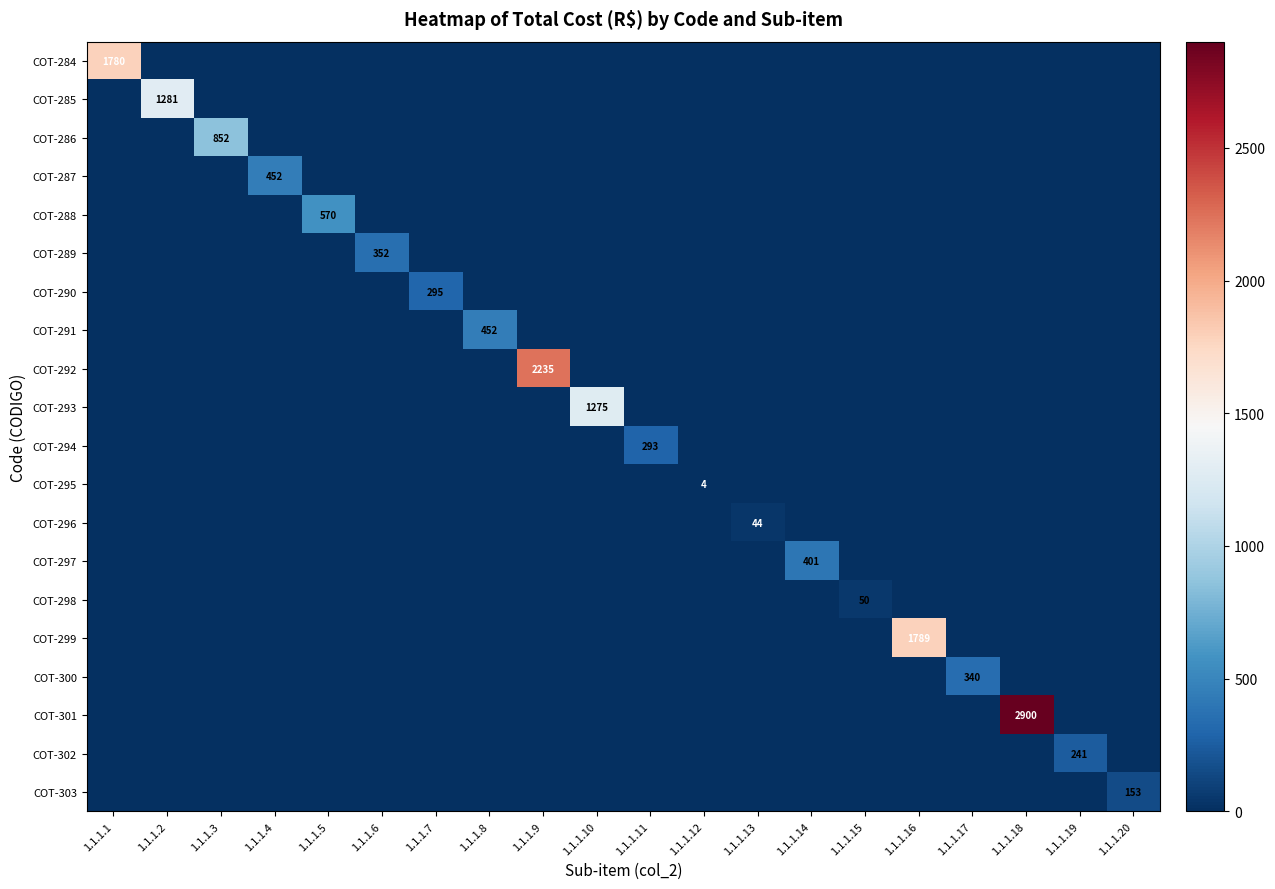

Between 1.1.1.9 and 1.1.1.13, which series saw the biggest shift?

COT-292